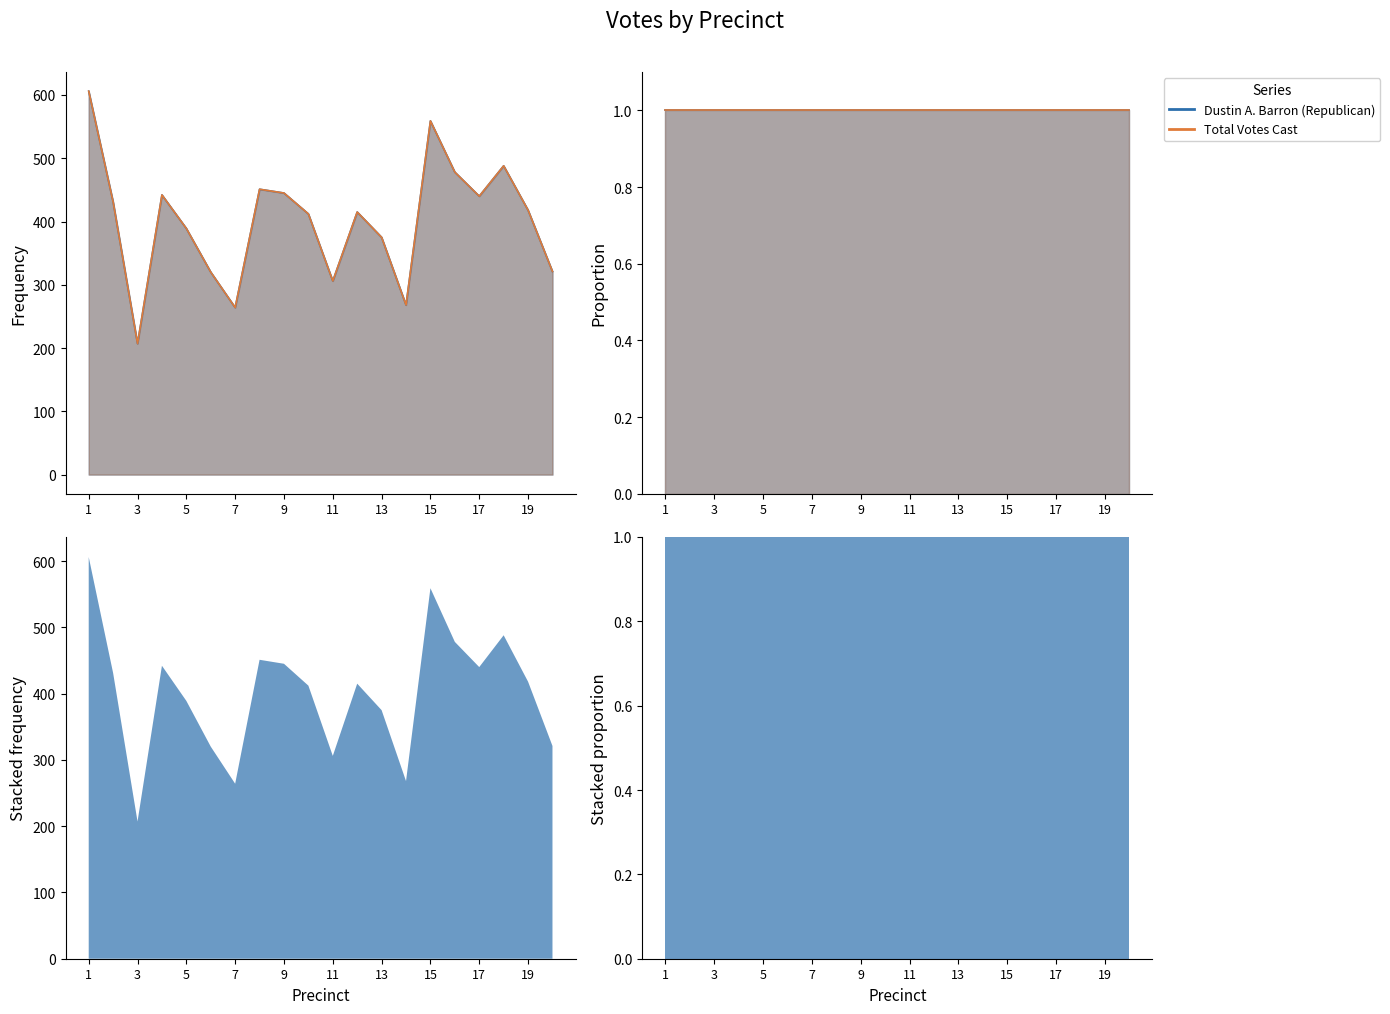

In Dustin A. Barron (Republican), how many points are higher than both neighbors (excluding endpoints)?

5